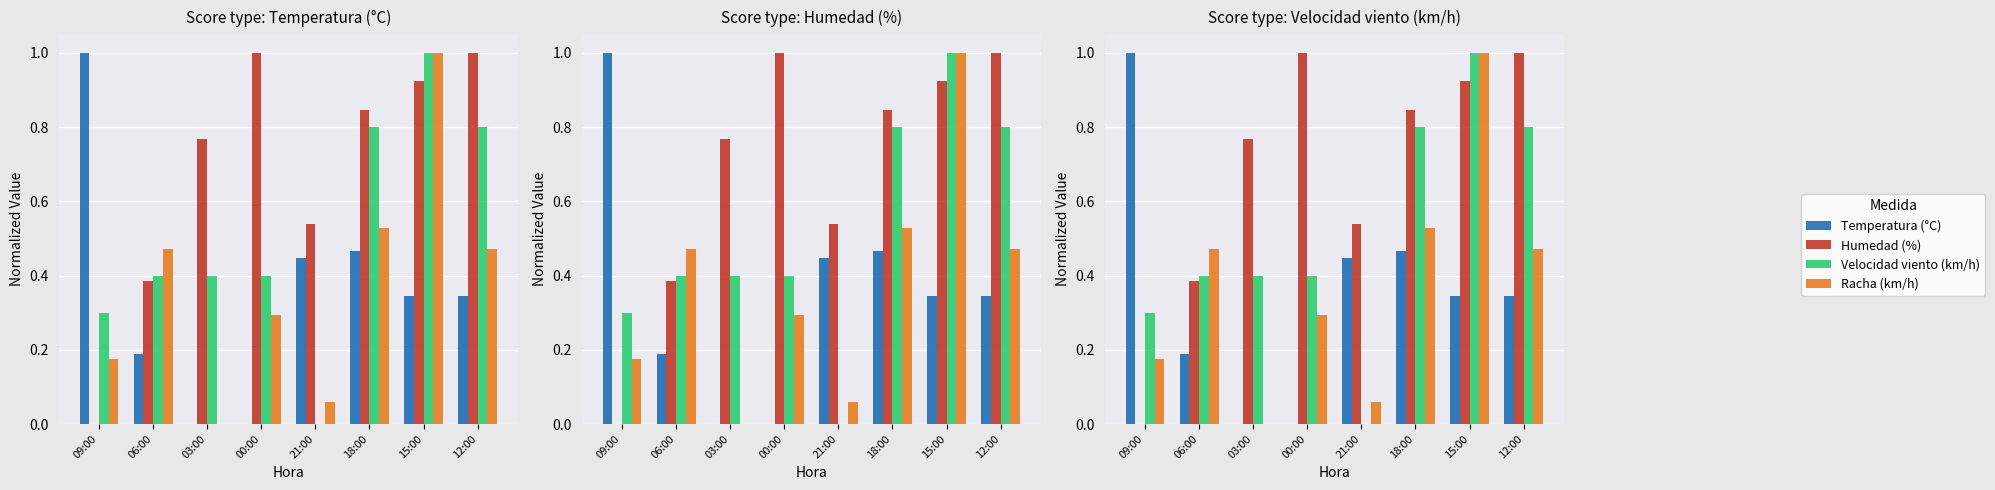

What is the label of the 5th bar from the right?

00:00